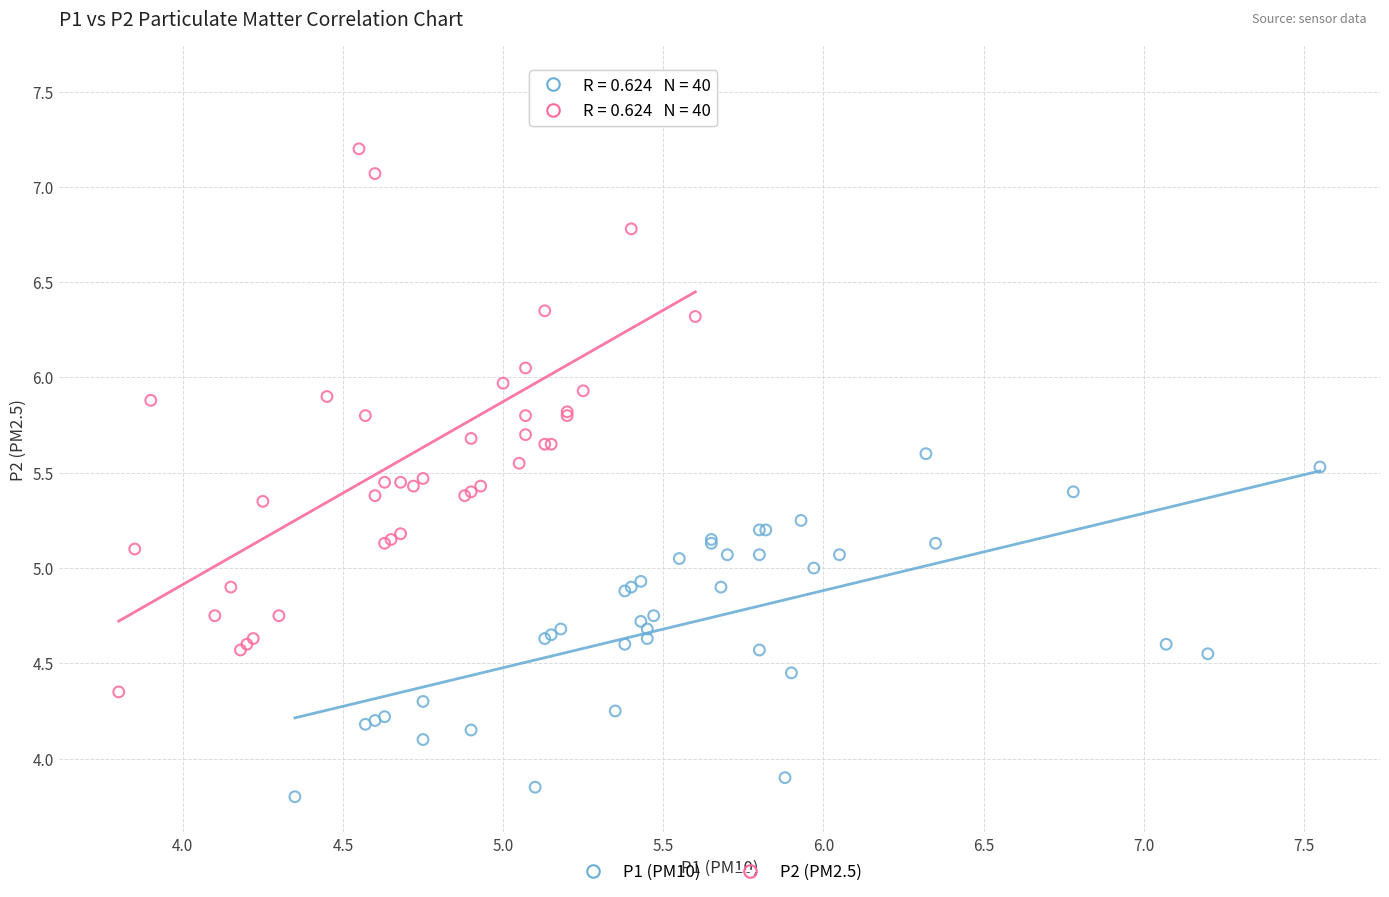

Which series contains the lowest Y value?

P1 (PM10)